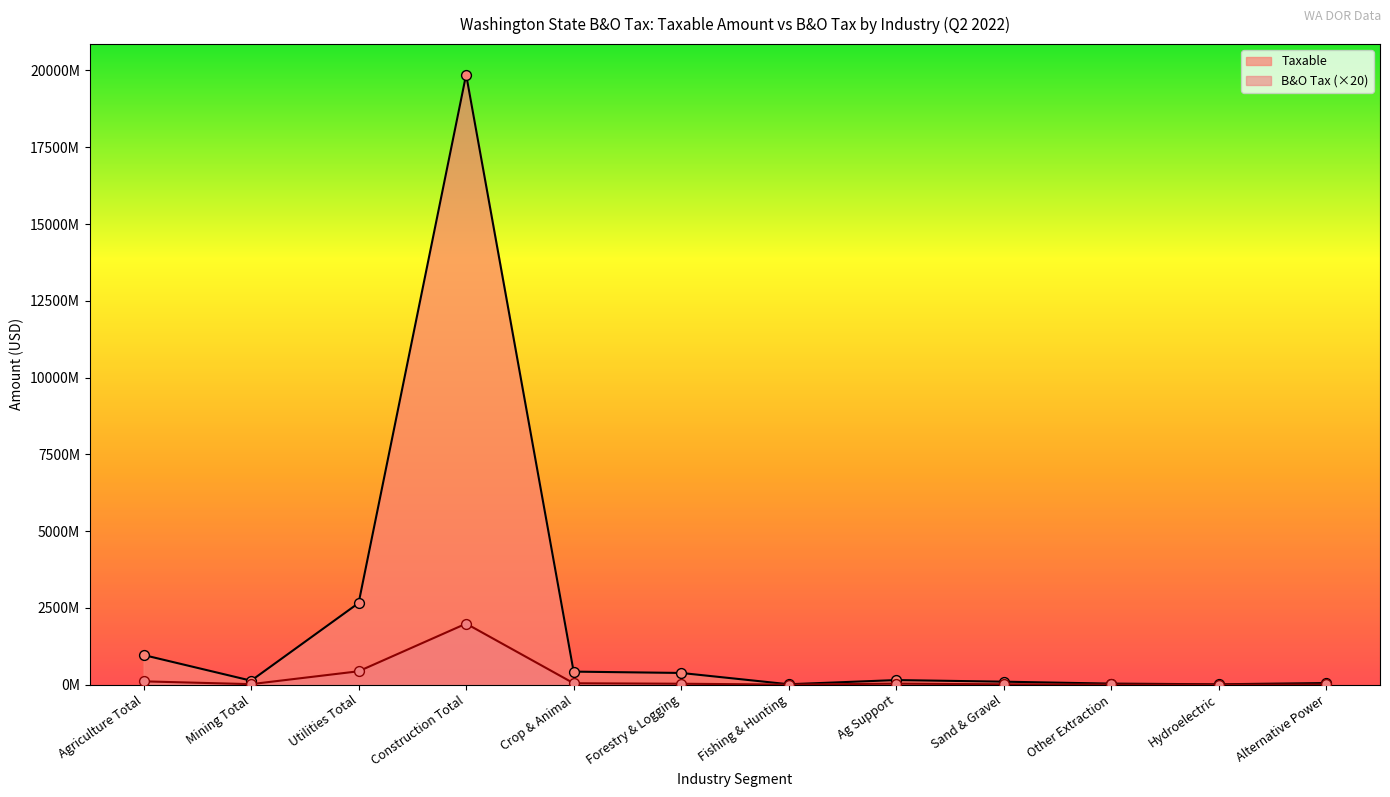

What is the total value across all series at Crop & Animal?

467689494